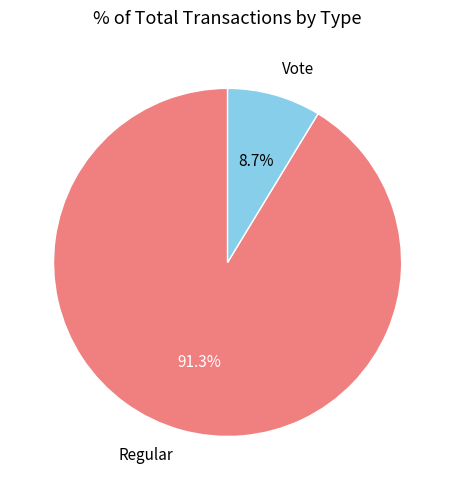

Which category has the biggest portion of the pie?

Regular